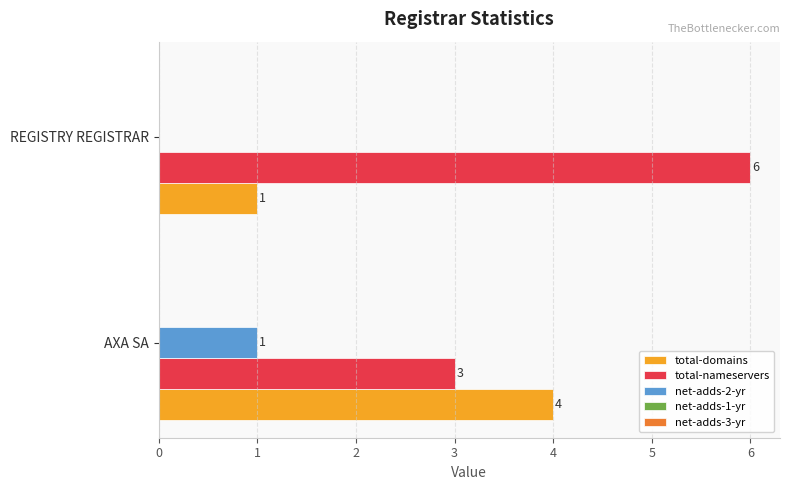

What is the sum of the total-domains values at AXA SA and REGISTRY REGISTRAR?

5